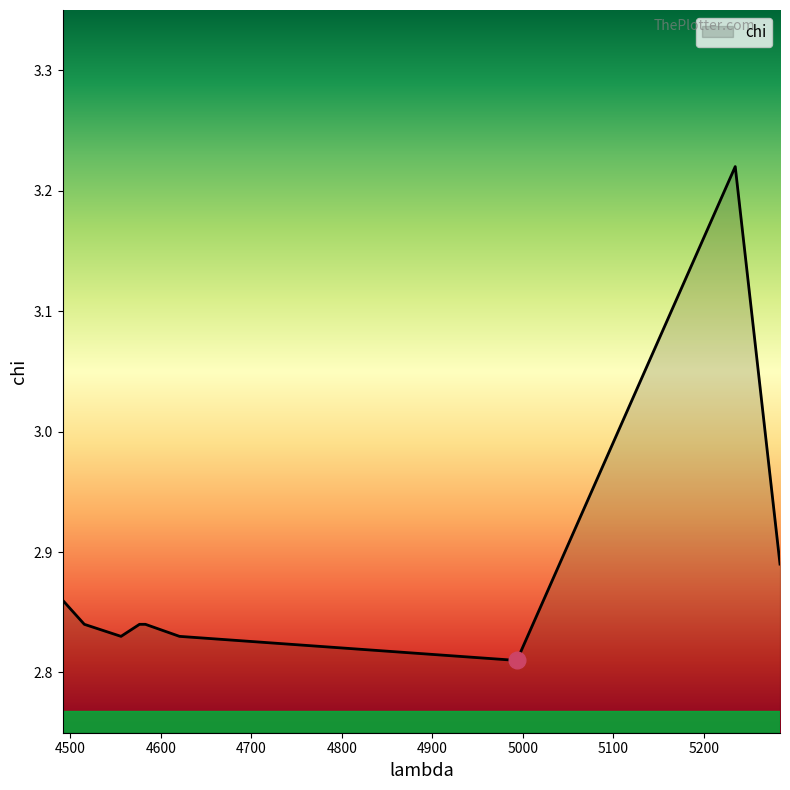

What is the difference between the maximum and minimum values?

0.4